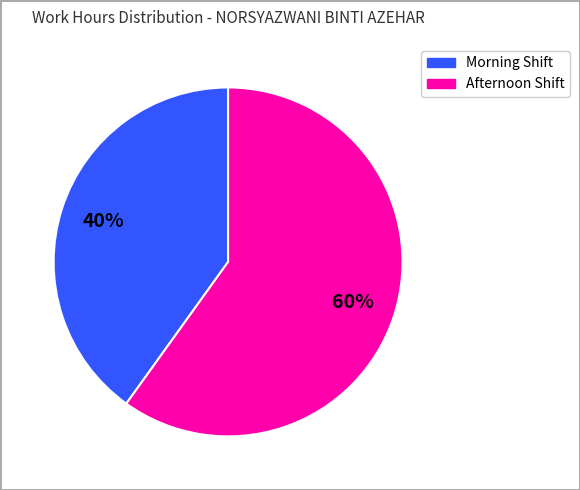

Does any single category account for the majority?

Yes